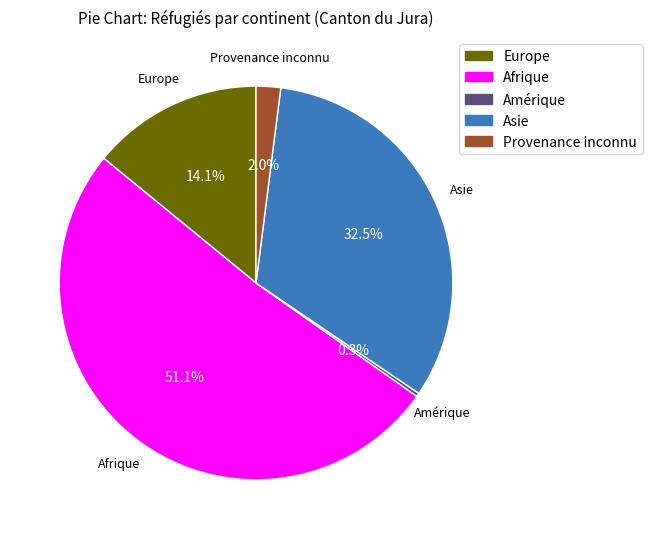

What percentage do Amérique and Afrique together represent?

51.4%